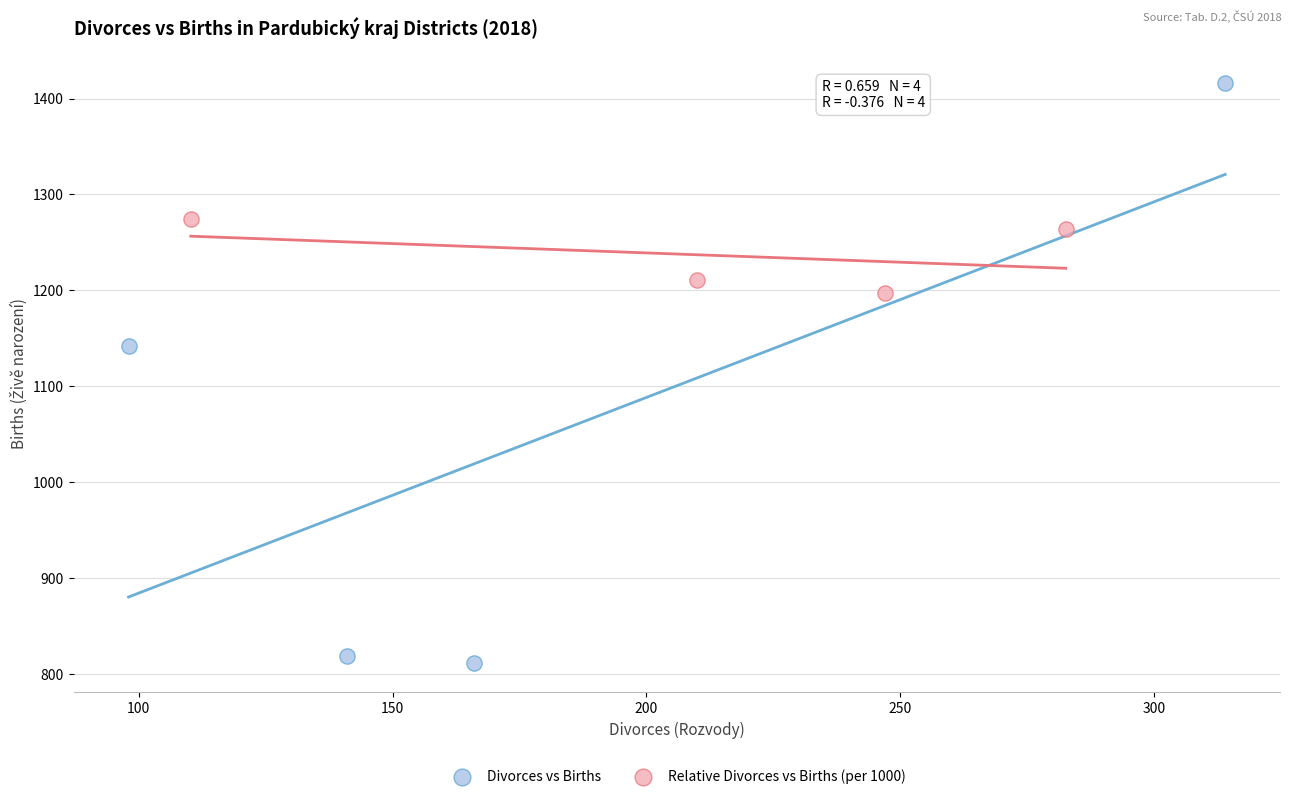

Which series contains the highest Y value?

Divorces vs Births